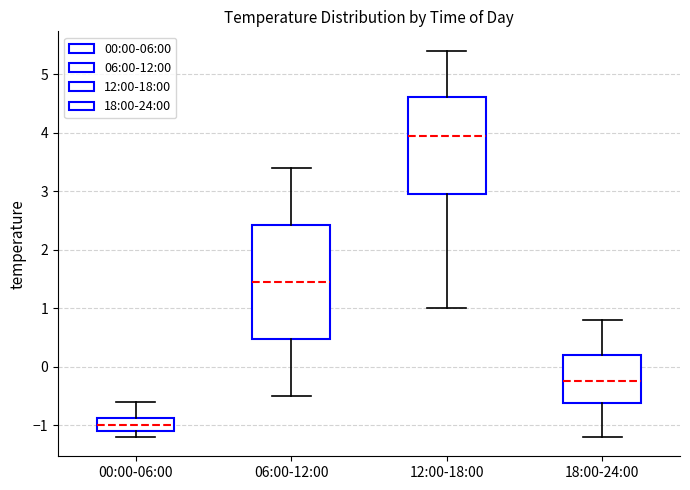

Comparing the boxes themselves (not the whiskers), which one is the tallest?

06:00-12:00